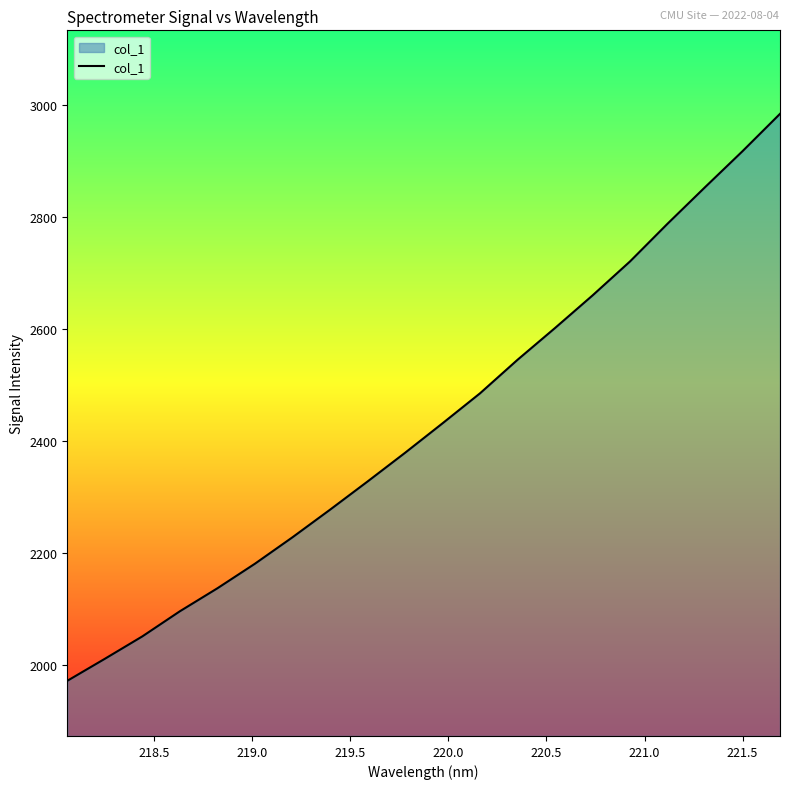

What is the greatest value displayed?

2984.1